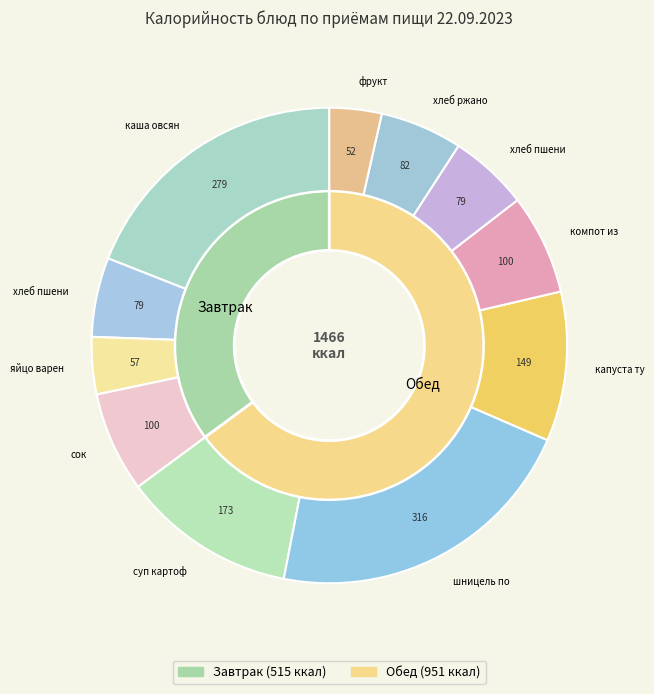

Rank the categories by value from highest to lowest.

шницель по деревенски, каша овсяная (завтрак, гор.блюдо), суп картофельный (обед, 1 блюдо), капуста тушеная, сок, компот из сухофруктов, хлеб ржаной, хлеб пшеничный (завтрак), хлеб пшеничный (обед), яйцо вареное, фрукт